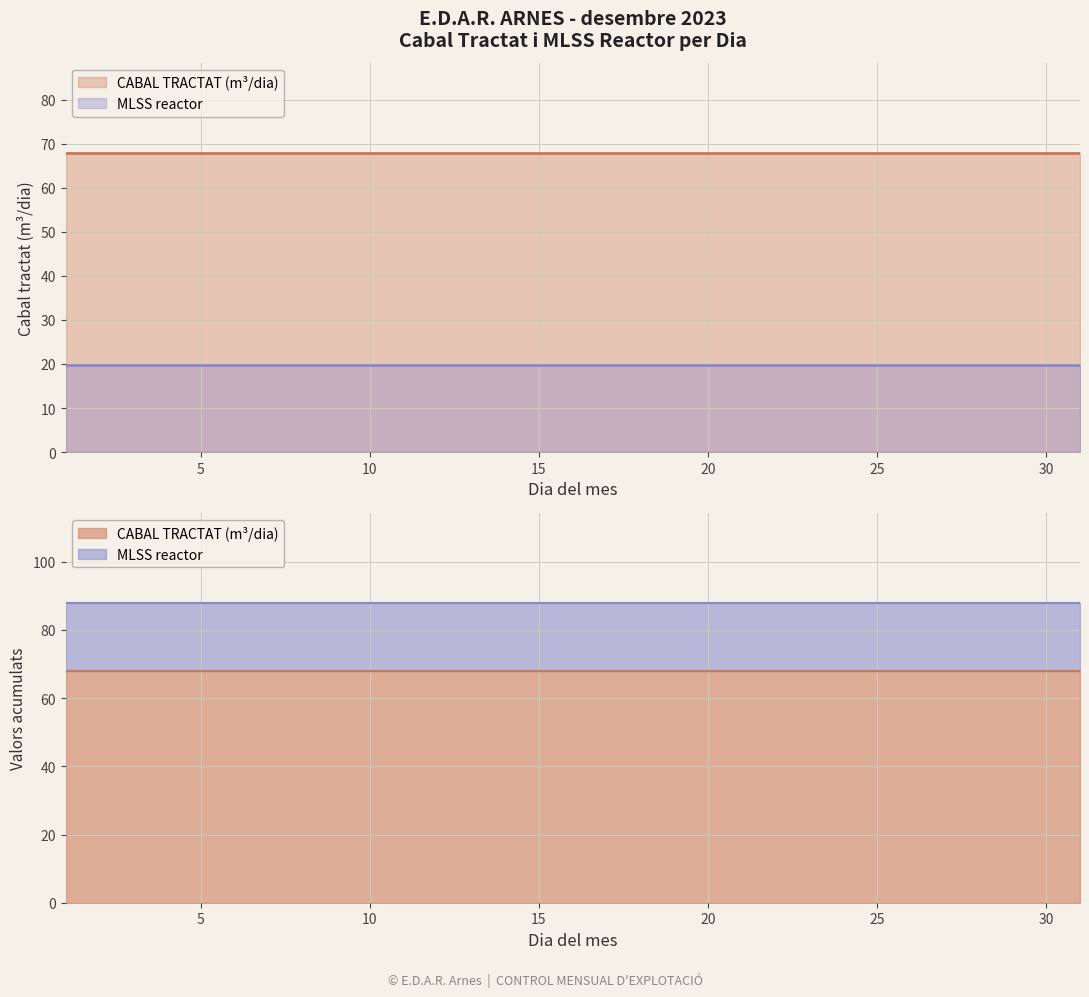

Reading left to right, extract all data points from this chart.

CABAL TRACTAT (m3/dia): 68.0	68.0	68.0	68.0	68.0	68.0	68.0	68.0	68.0	68.0	68.0	68.0	68.0	68.0	68.0	68.0	68.0	68.0	68.0	68.0	68.0	68.0	68.0	68.0	68.0	68.0	68.0	68.0	68.0	68.0	68.0
MLSS reactor: 19.9	19.9	19.9	19.9	19.9	19.9	19.9	19.9	19.9	19.9	19.9	19.9	19.9	19.9	19.9	19.9	19.9	19.9	19.9	19.9	19.9	19.9	19.9	19.9	19.9	19.9	19.9	19.9	19.9	19.9	19.9